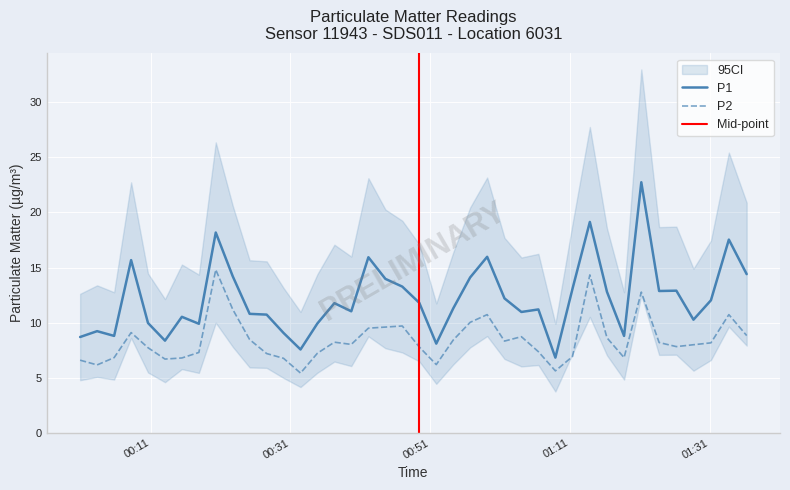

At how many categories does at least one series exceed 17?

4